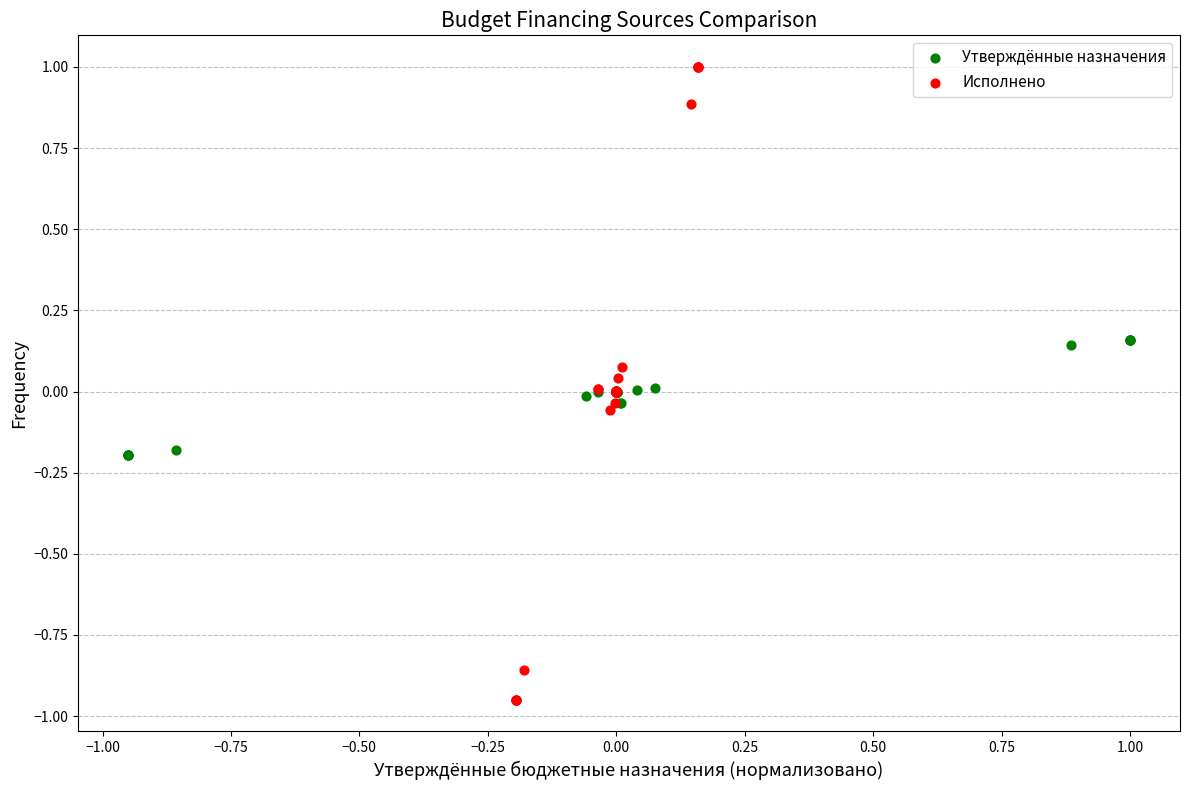

Which series contains the lowest Y value?

Исполнено